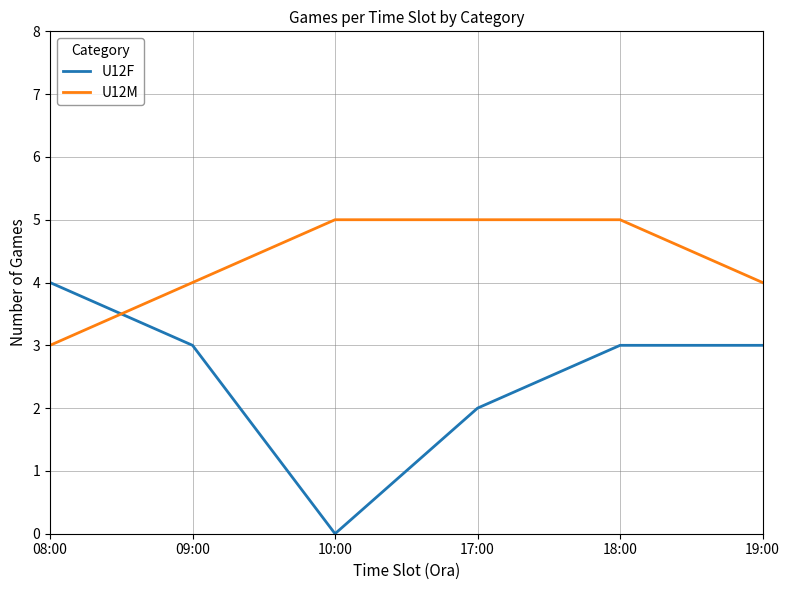

What is the difference between the second highest and second lowest values in the U12M series?

1